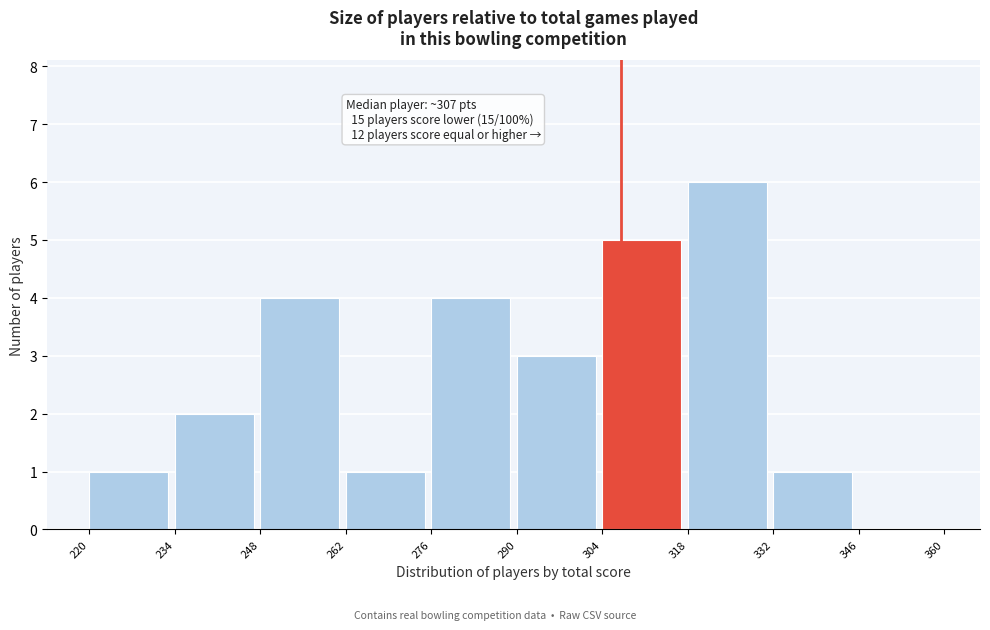

Which range on the x-axis has the tallest bar?

318 to 332